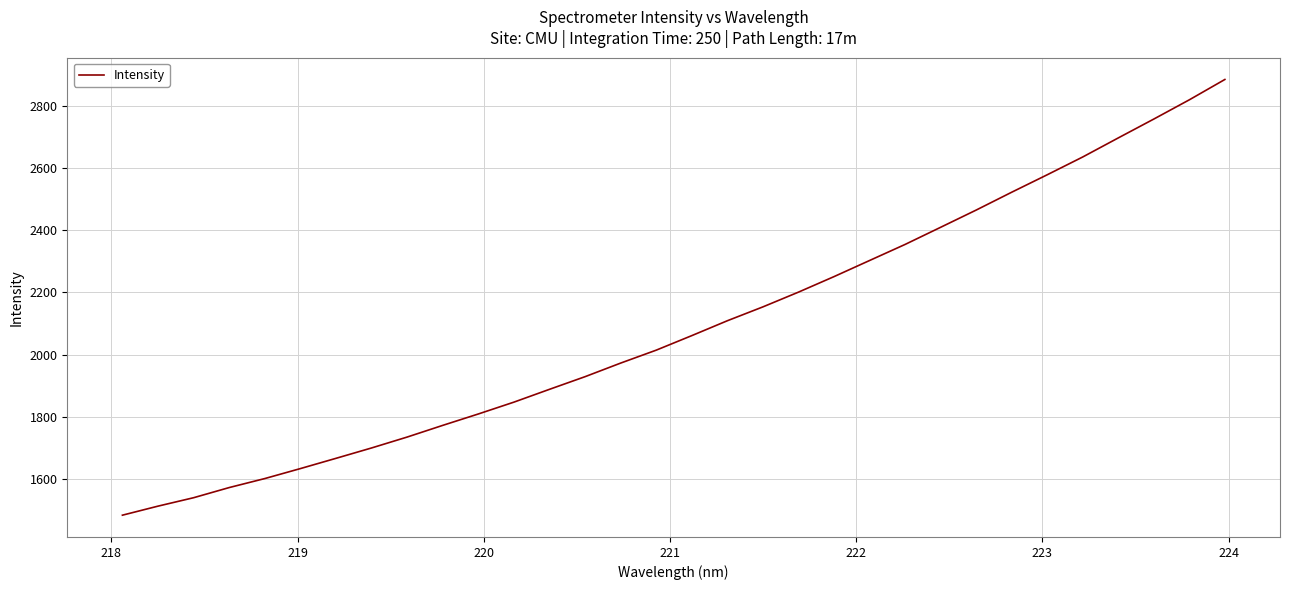

What is the greatest value displayed?

2885.7